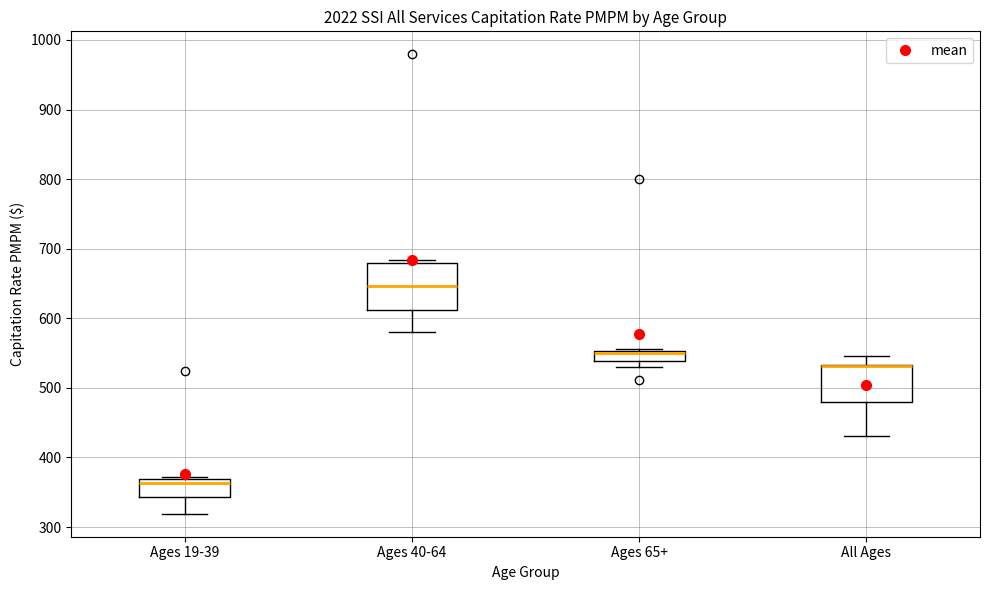

Reading left to right, read every box against the y-axis: the position of its median line, the range the box covers, and the ends of its whiskers. The values are not printed on the chart, so give them approximately, as read against the axis.

Ages 19-39: median 360, box 340 to 370, whiskers 320 to 370
Ages 40-64: median 650, box 610 to 680, whiskers 580 to 680 (just above the box's upper edge)
Ages 65+: median 550 (just below the box's upper edge), box 540 to 550, whiskers 530 to 560
All Ages: median 530 (drawn on the box's upper edge), box 480 to 530, whiskers 430 to 550